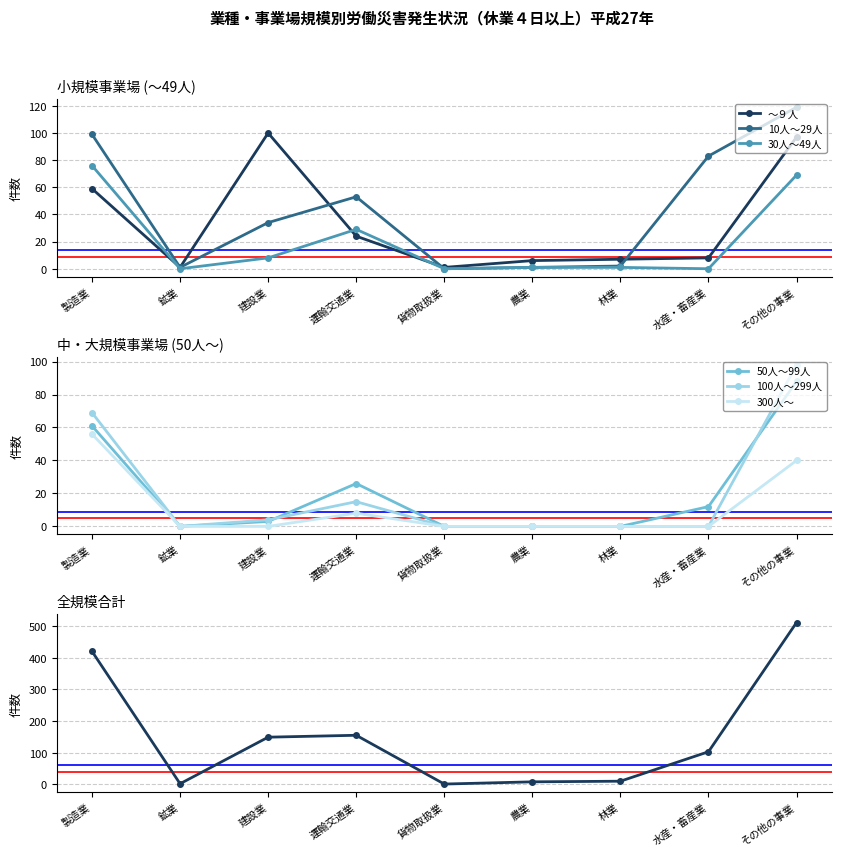

Which series has the largest total across all categories?

10人～29人